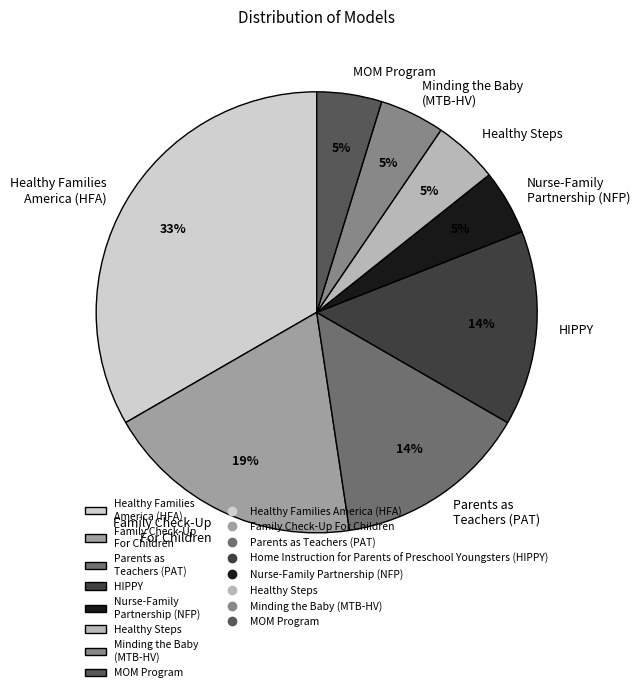

Do MOM Program and Healthy Families America (HFA) together represent more than half of the pie?

No